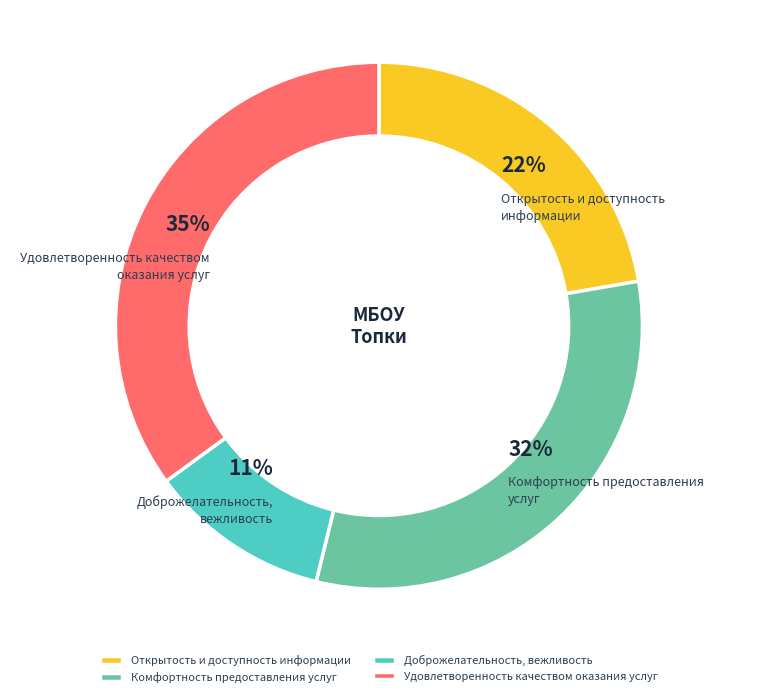

To the nearest percent, what is the average slice percentage?

25%